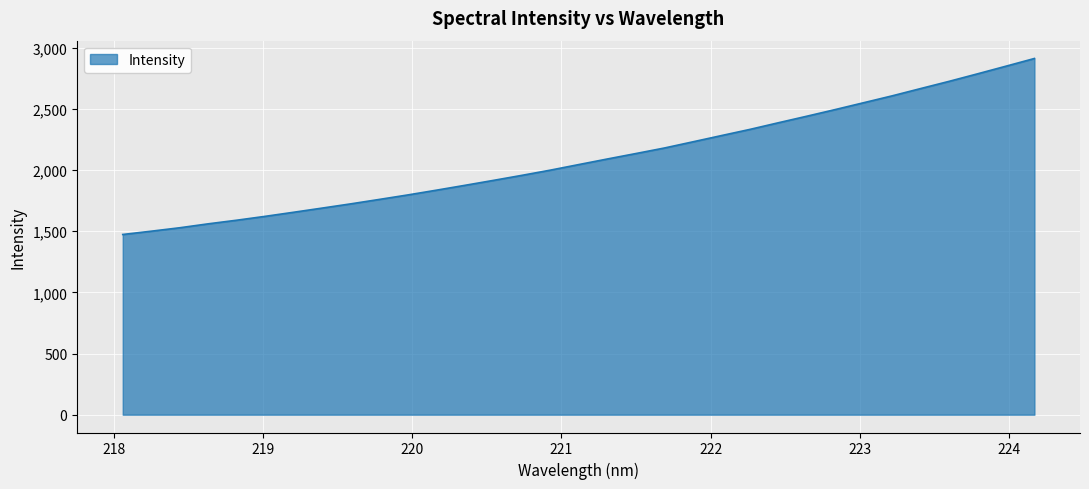

What is the greatest value displayed?

2912.9